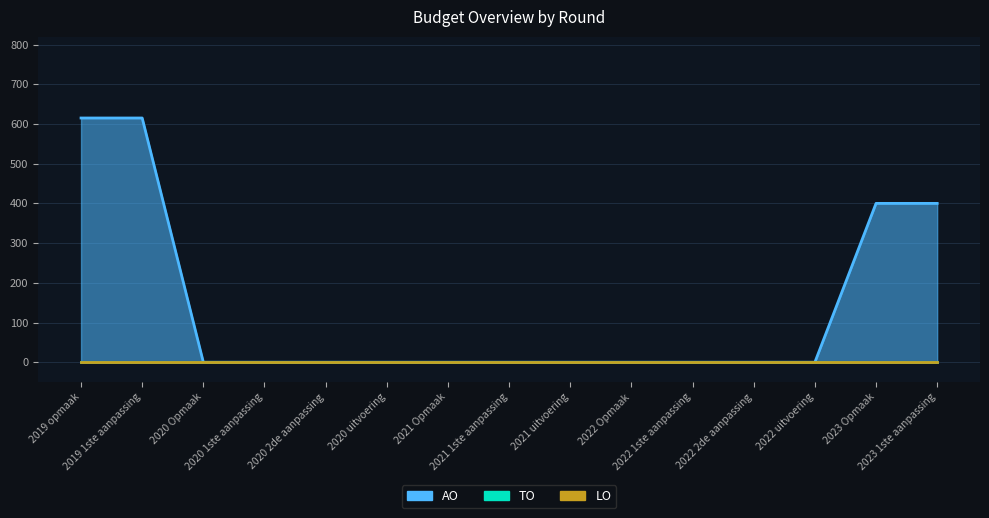

Count the number of data series in this chart.

3